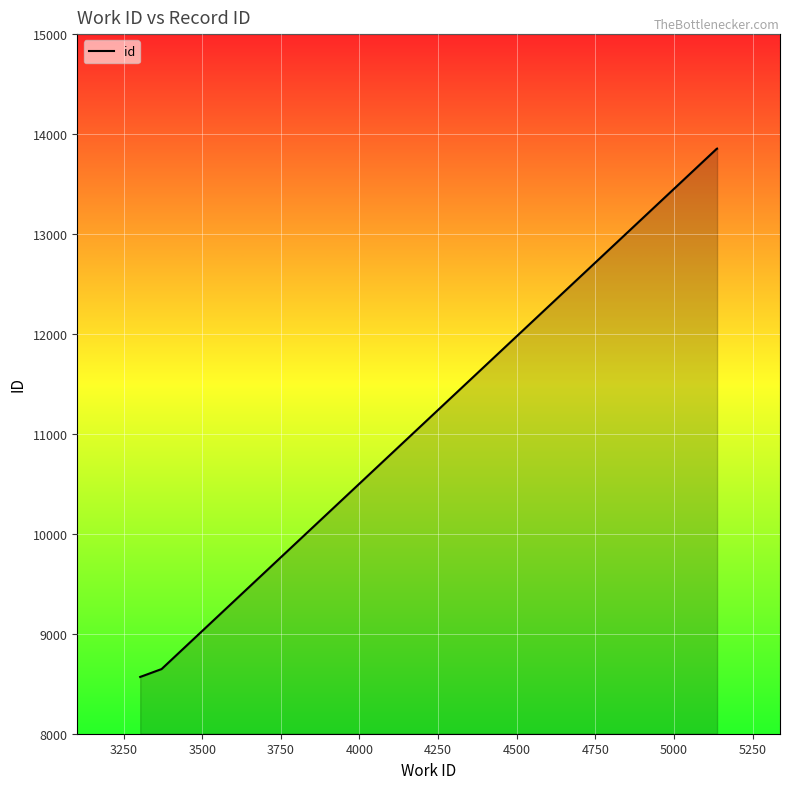

What is the maximum value shown in the chart?

13854